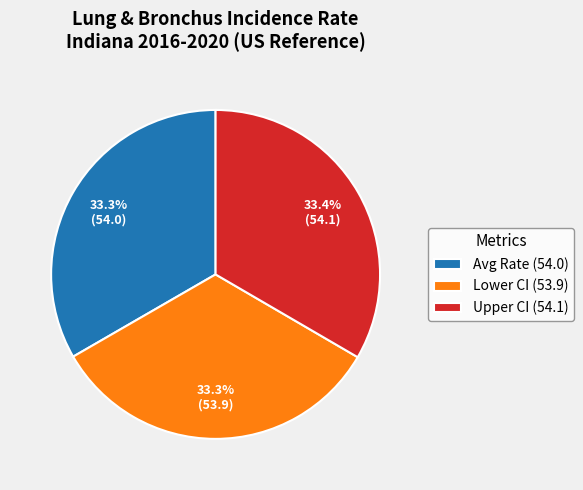

Approximately how many times larger is the value at Avg Rate (54.0) compared to Upper CI (54.1)?

1.0